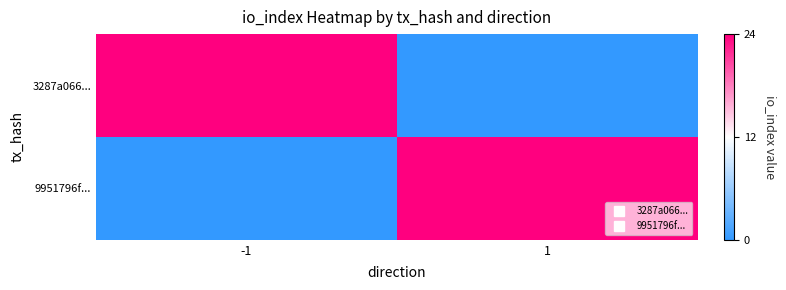

Which series changed the most between -1 and 1?

3287a066...